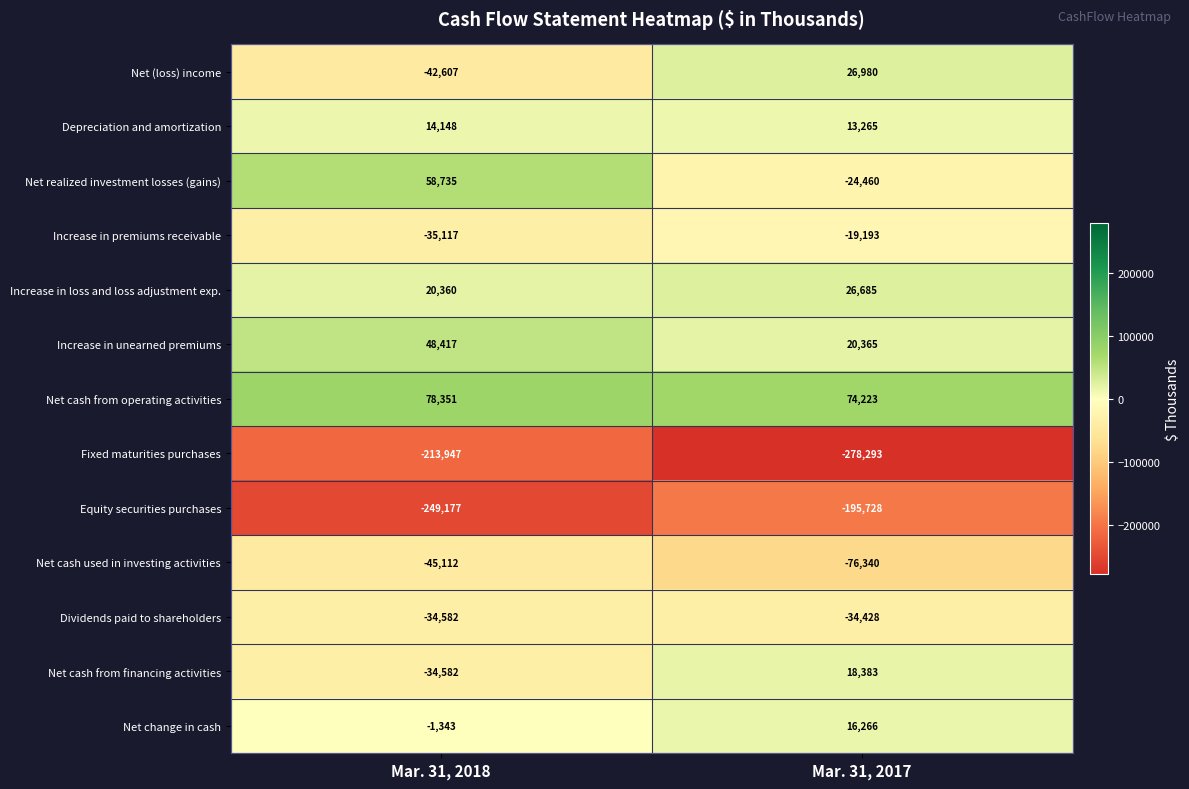

Which category has the lowest value across all series?

Mar. 31, 2017